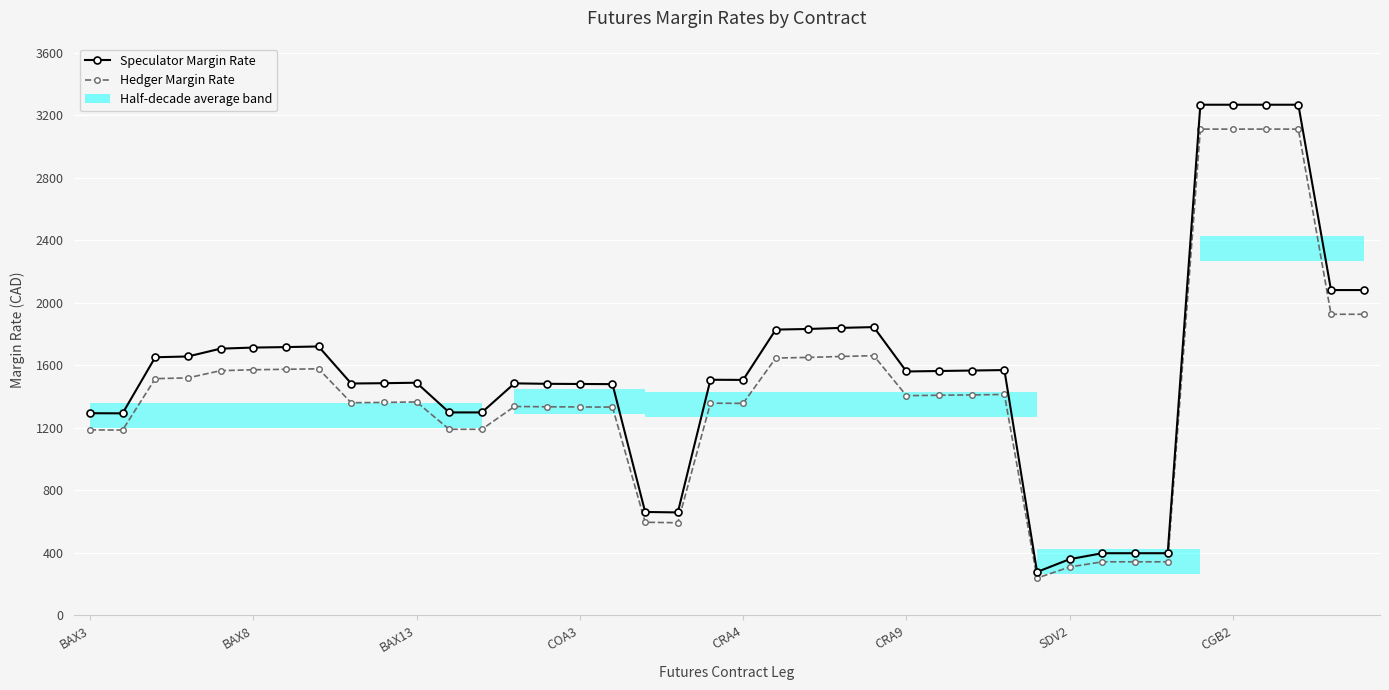

Which series has the widest spread of values?

Speculator Margin Rate